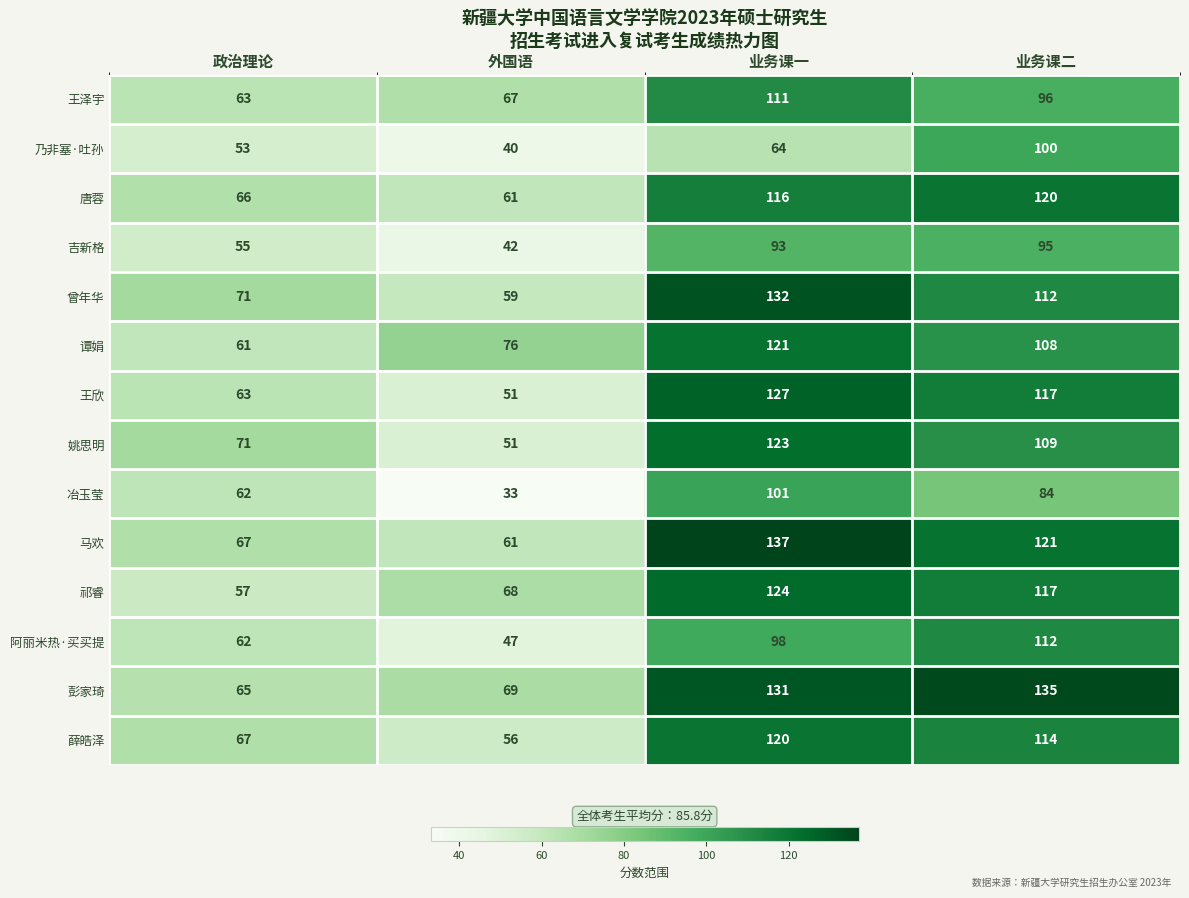

What is the sum of all 唐蓉 values?

363